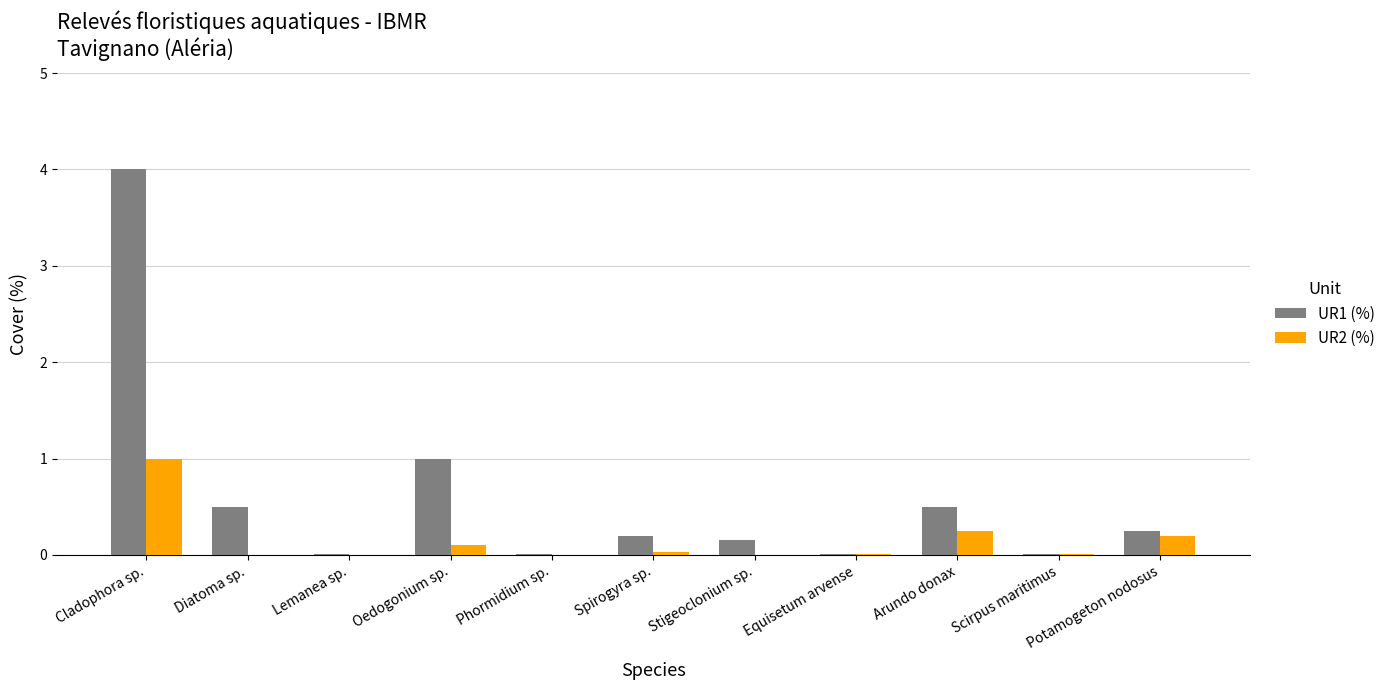

Count the number of data series in this chart.

2